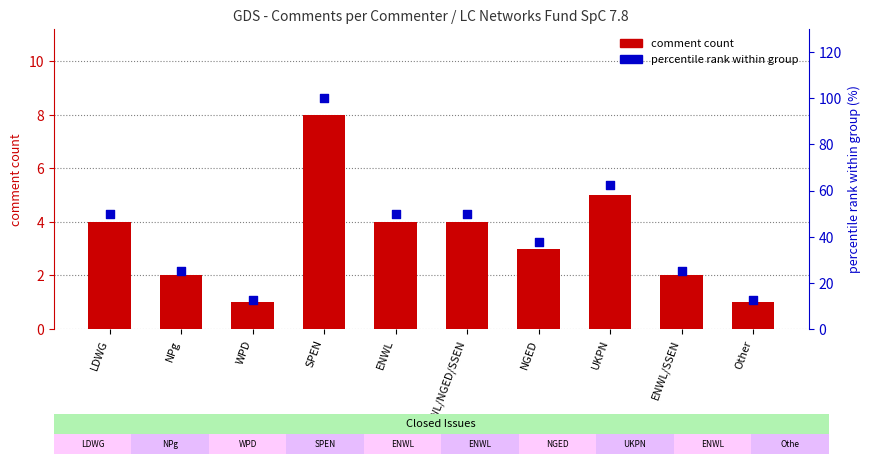

Which series has the largest total across all categories?

percentile rank